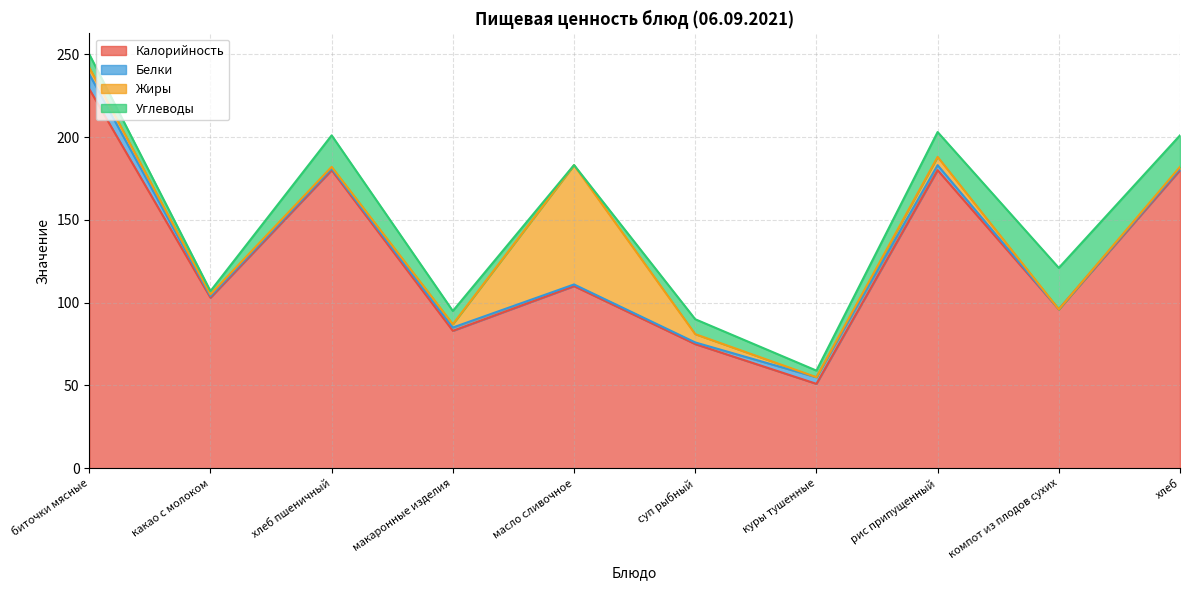

How many lines are shown in the chart?

4